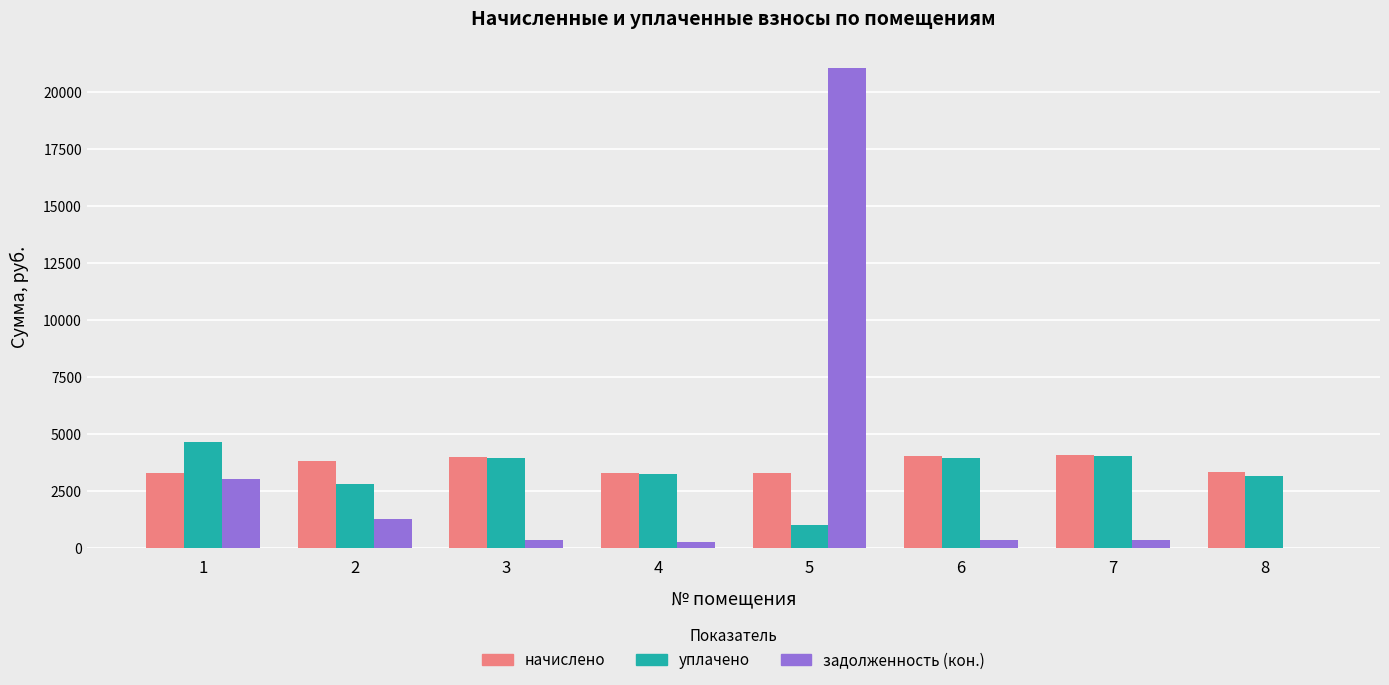

What is the sum of all уплачено values?

26788.0